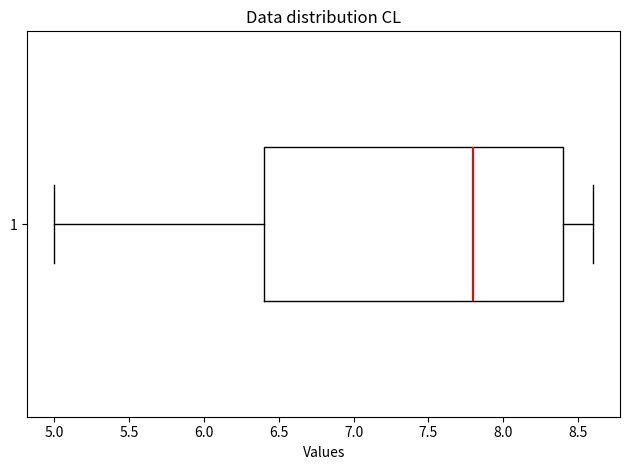

Transcribe this box plot: give where the median line is, the range the box spans, and where the two whiskers end, as read against the x-axis. The values are not printed on the chart, so give them approximately, as read against the axis.

median 7.8, box 6.4 to 8.4, whiskers 5.0 to 8.6